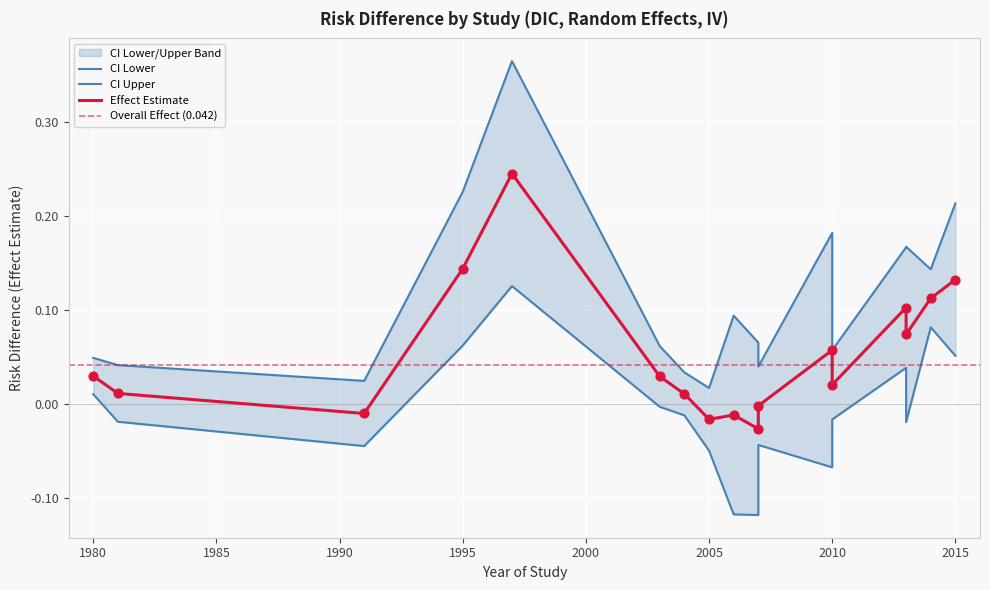

At how many categories does at least one series exceed 0?

17